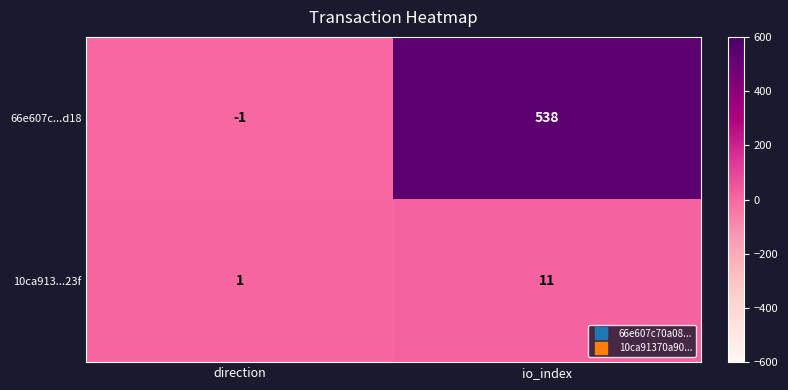

Reading left to right, what are all the values shown in this chart?

66e607c...d18: -1	538
10ca913...23f: 1	11